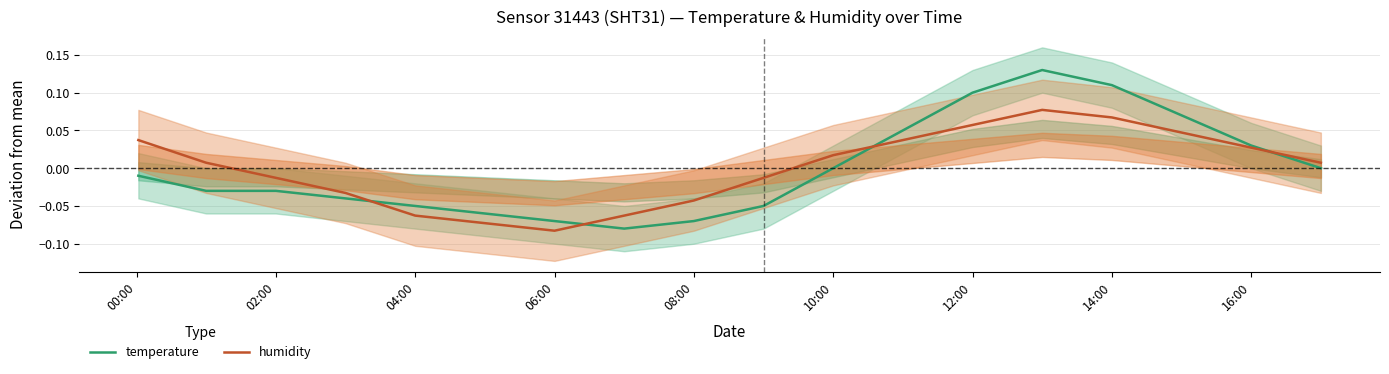

At which category does humidity reach its first local valley?

06:00